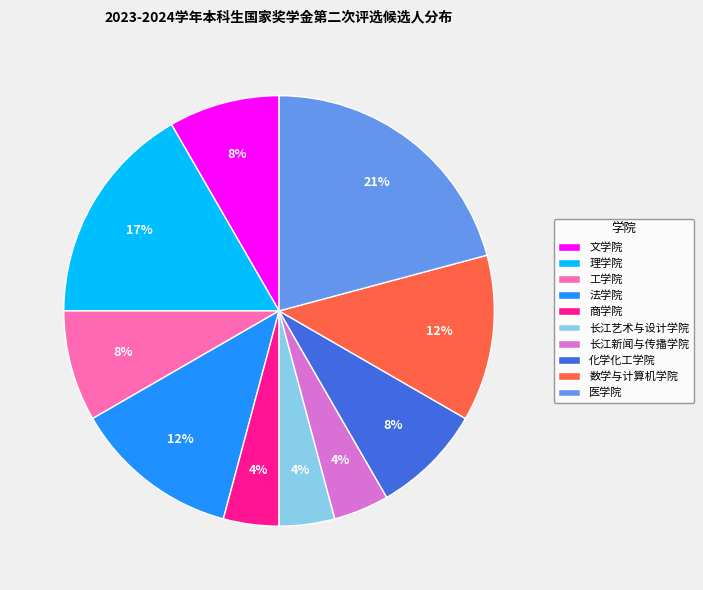

Is 工学院 the majority of the pie?

No